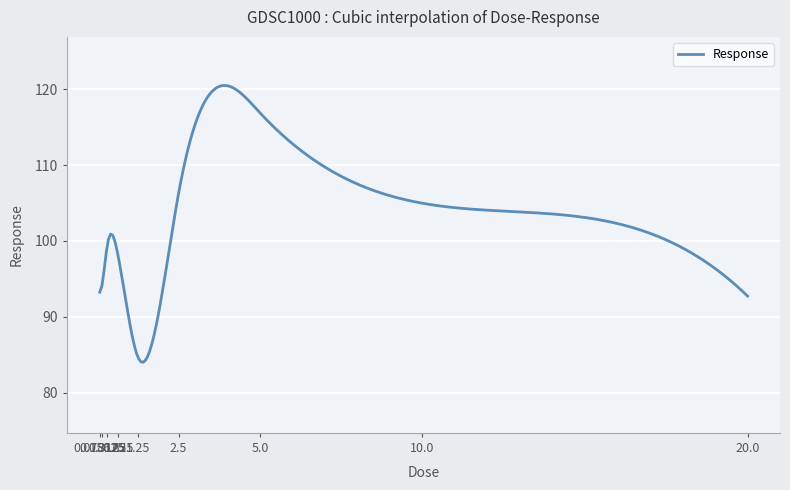

What is the difference between the maximum and minimum values?

36.5